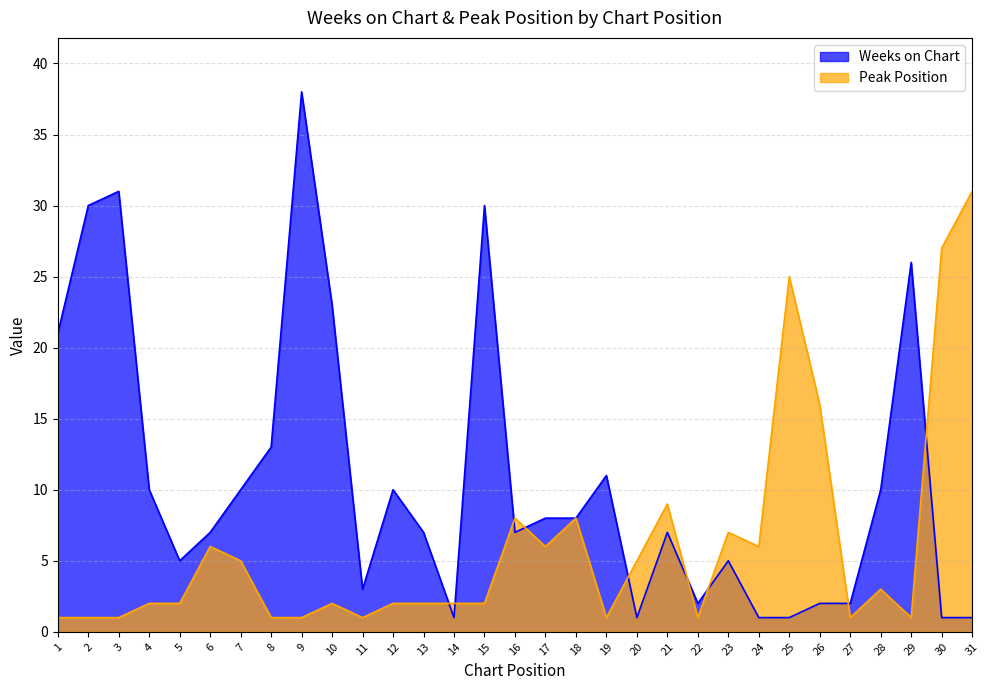

How many data points does each series have?

31